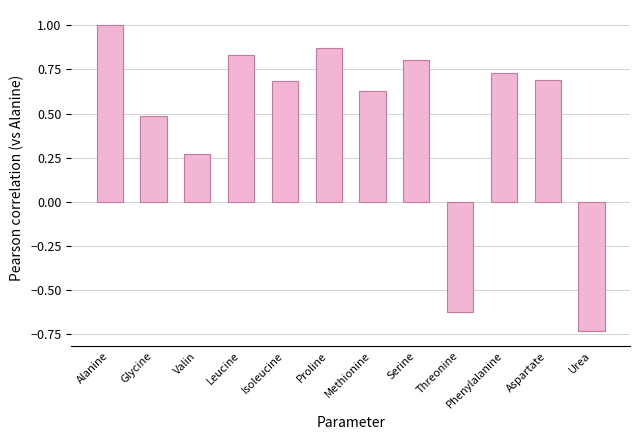

At which category does the chart reach its peak across all series?

Alanine